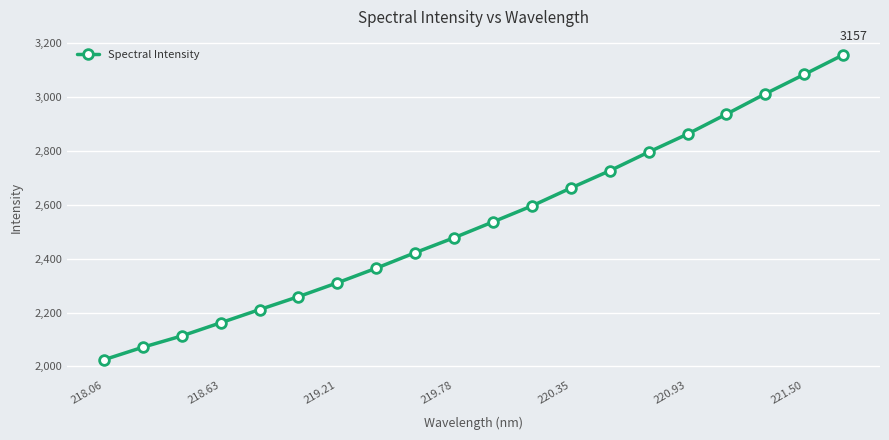

What is the sum of all values?

50784.5